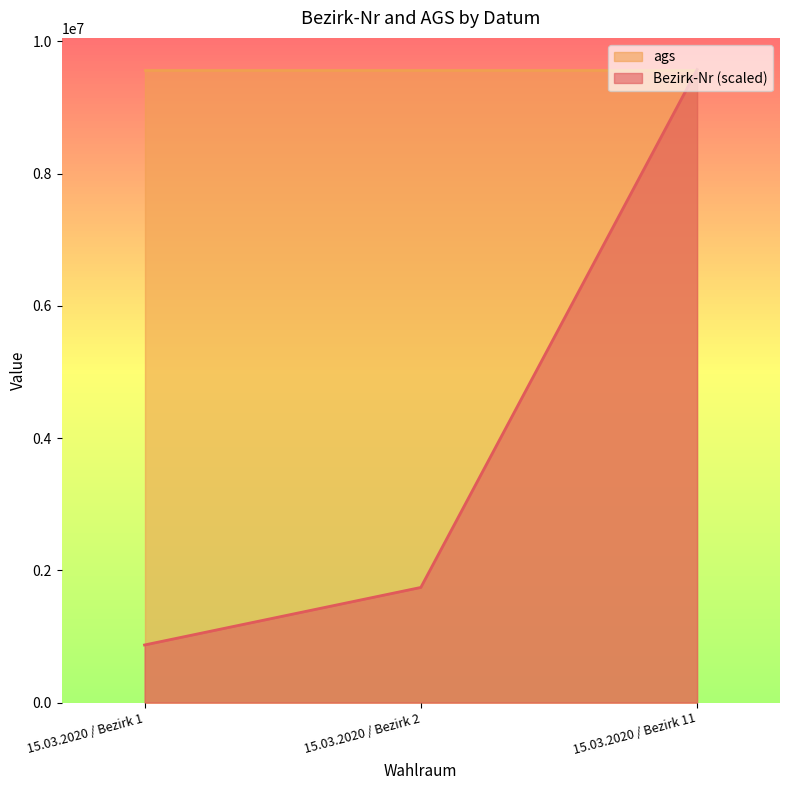

Which label corresponds to the largest value in the chart?

15.03.2020 / Bezirk 11